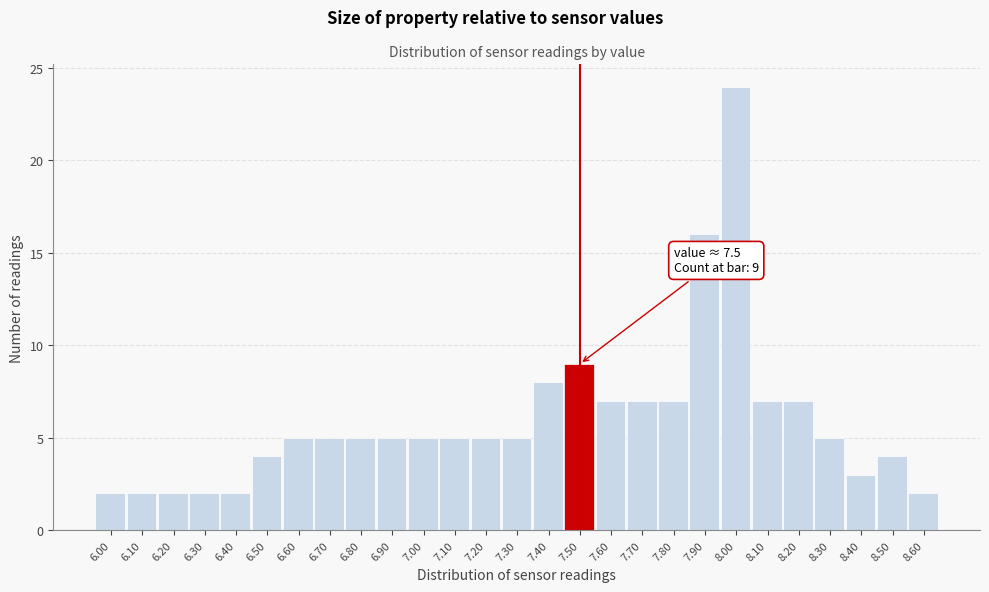

Over which range of the x-axis is the bar tallest?

7.95 to 8.05